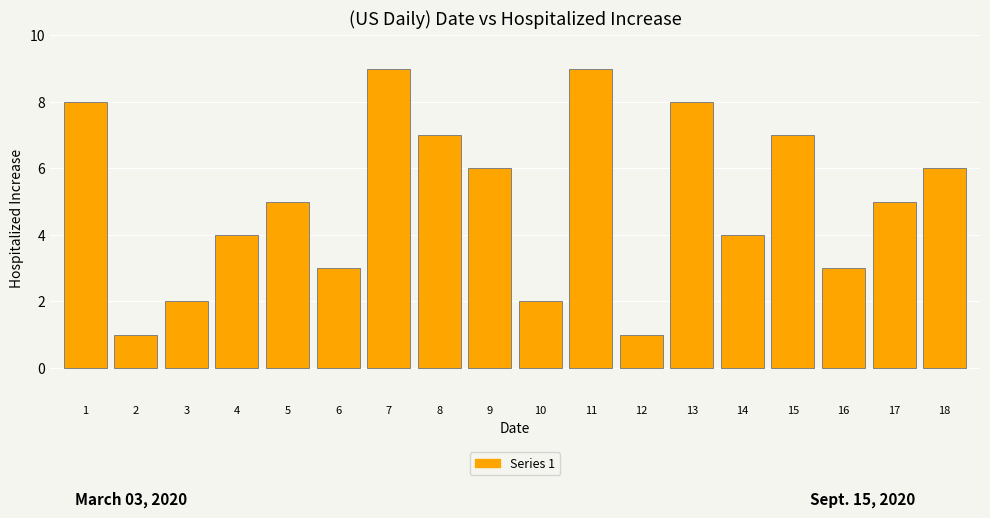

Reading left to right, transcribe all the data shown in this chart.

1=8	2=1	3=2	4=4	5=5	6=3	7=9	8=7	9=6	10=2	11=9	12=1	13=8	14=4	15=7	16=3	17=5	18=6